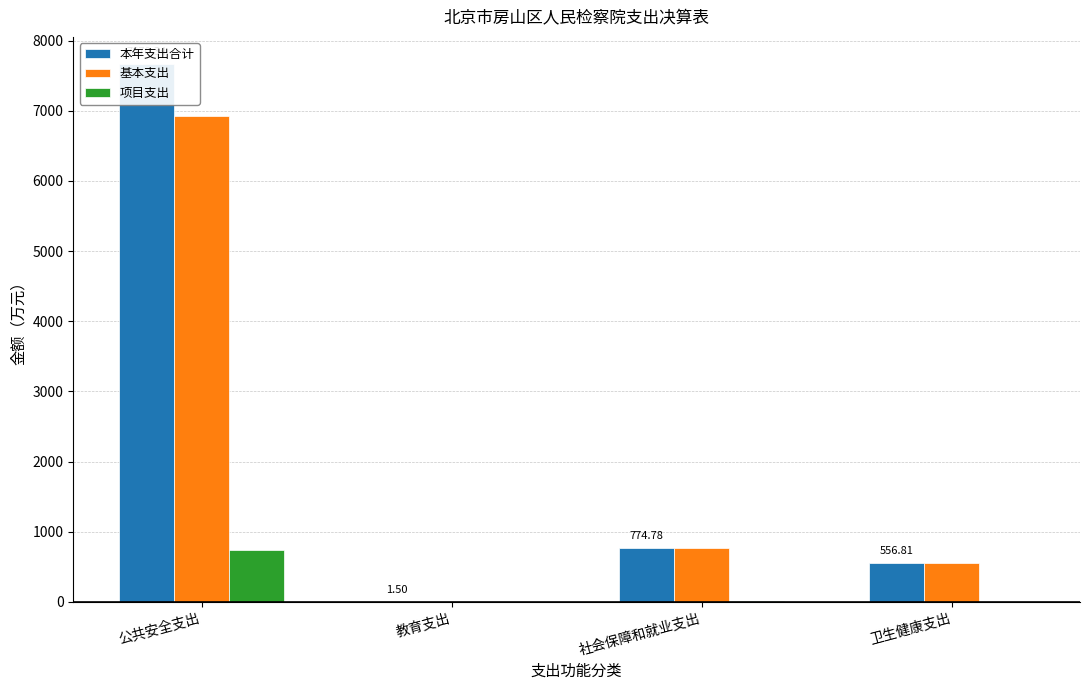

What position from the right is 公共安全支出?

4